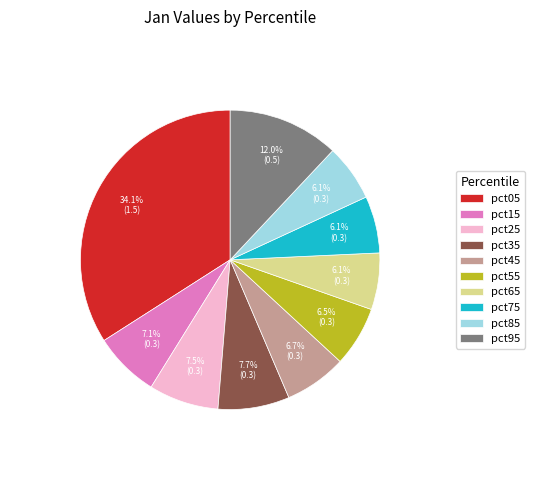

True or false: pct05 accounts for 34% of the total.

True